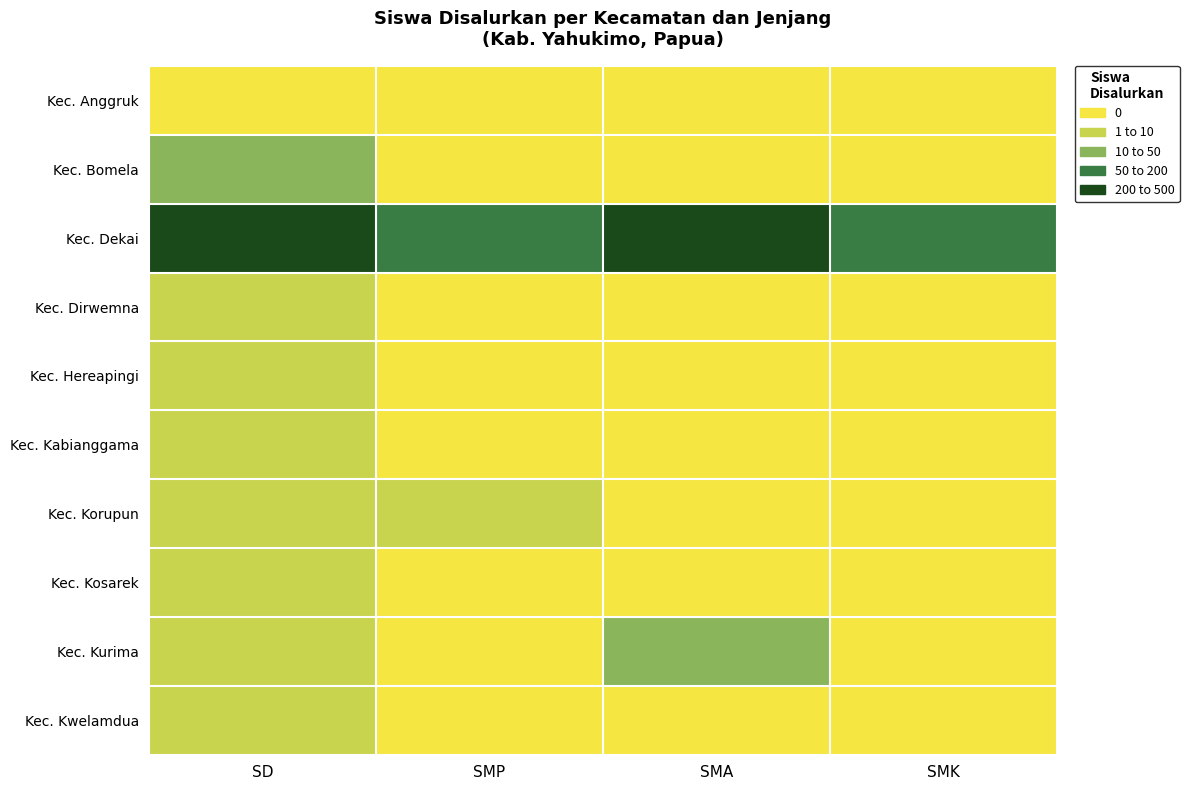

How many data points does each series have?

4